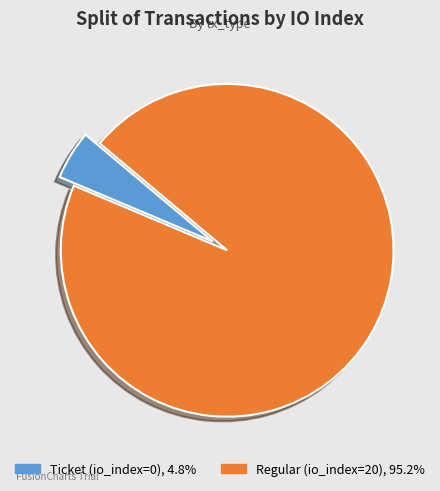

Which category has the smallest portion of the pie?

Ticket (io_index=0)